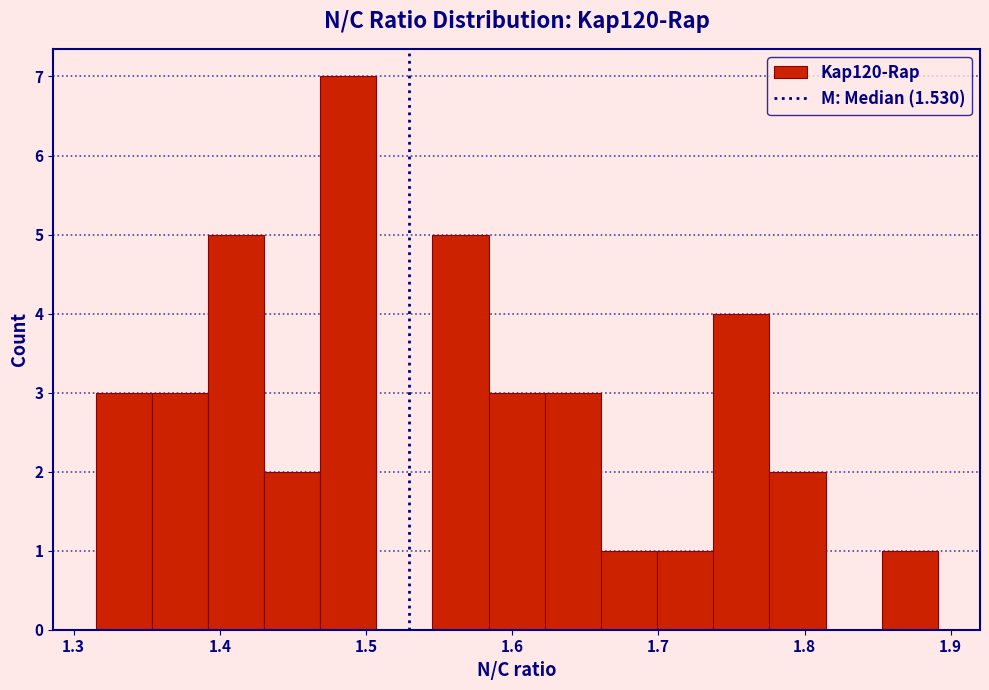

Read against the x-axis, roughly where is the centre of the tallest bar?

1.49